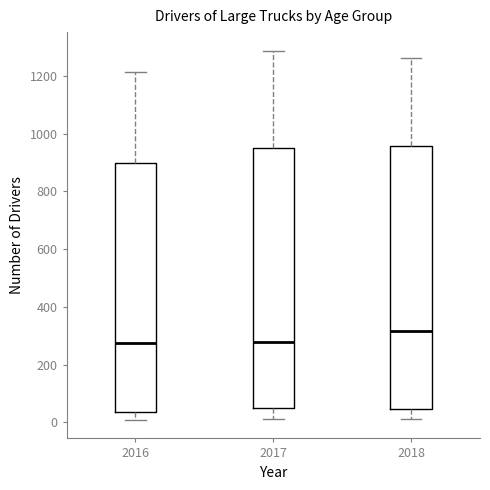

Where does the upper whisker of the box at x = 2018 end on the y-axis? The values are not printed on the chart, so give them approximately, as read against the axis.

1260